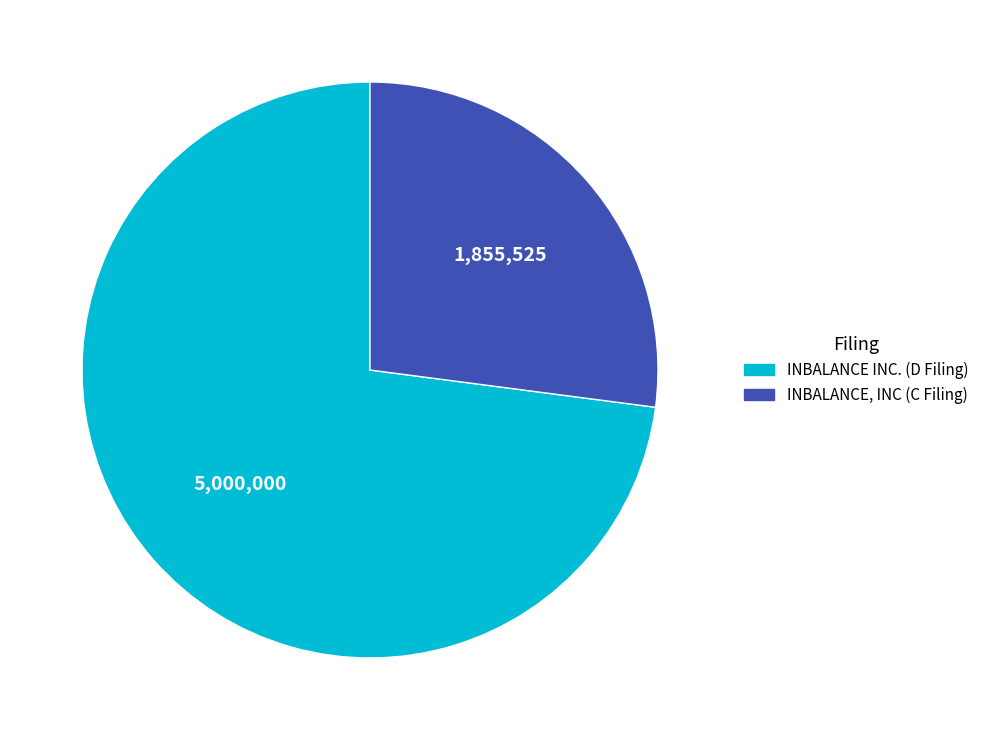

Which slice represents more than half of the pie?

INBALANCE INC. (D Filing)